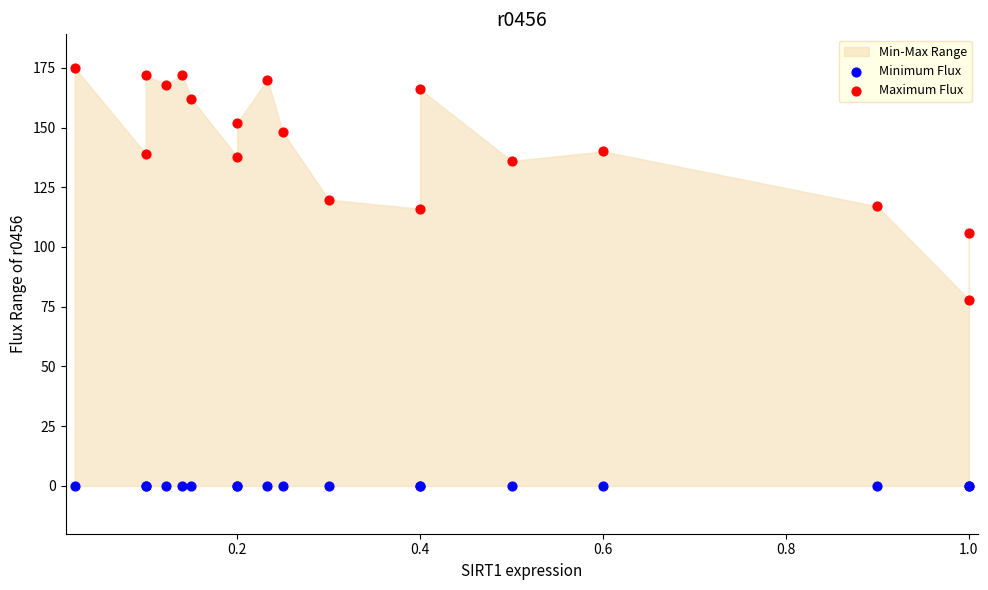

Which series reaches the minimum Y coordinate?

Minimum Flux